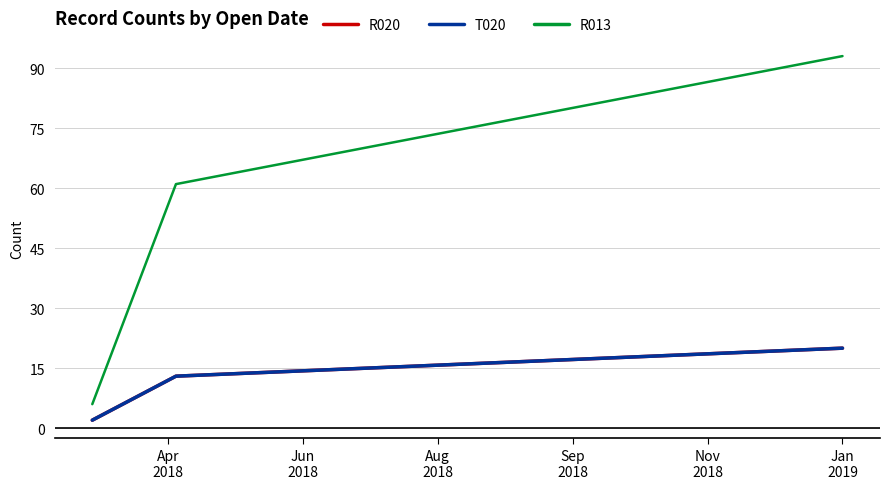

Does the chart display data point markers on the line(s)?

No